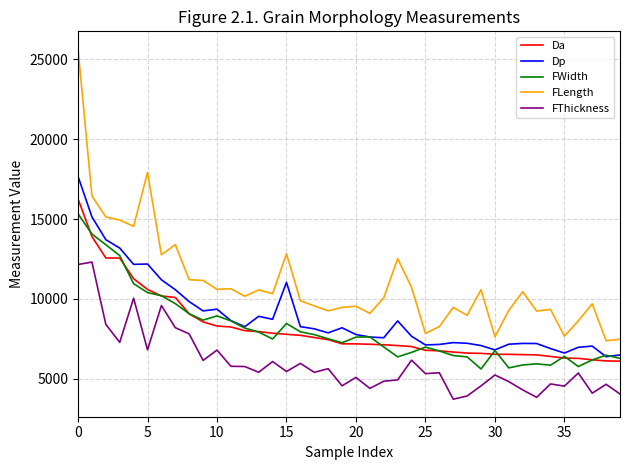

Which series has the largest total across all categories?

FLength